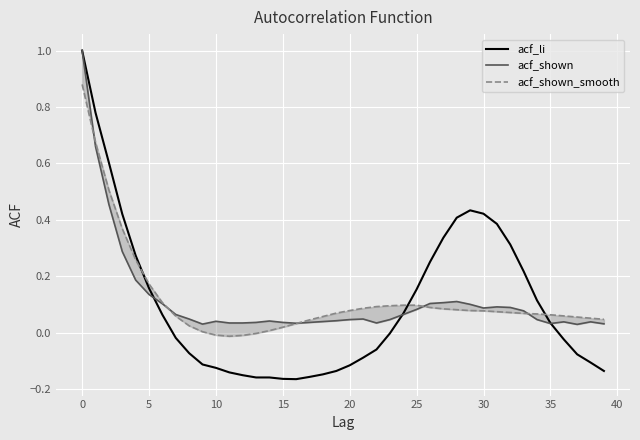

What is the minimum value shown in the chart?

-0.2